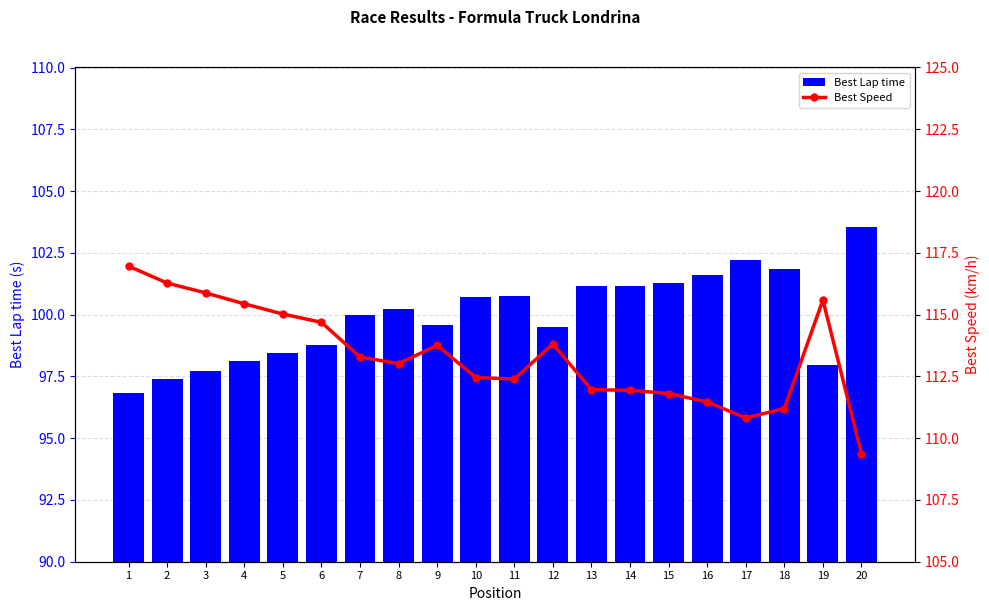

The value of Best Lap time at 3 is 97.7. True or false?

True